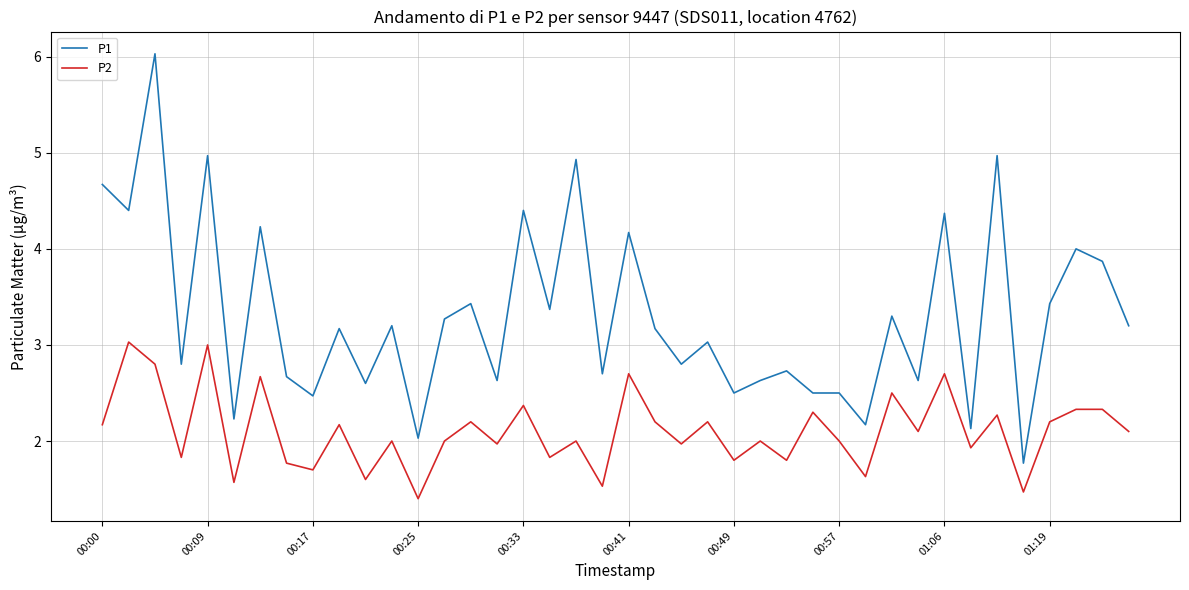

What is the greatest value displayed?

6.0